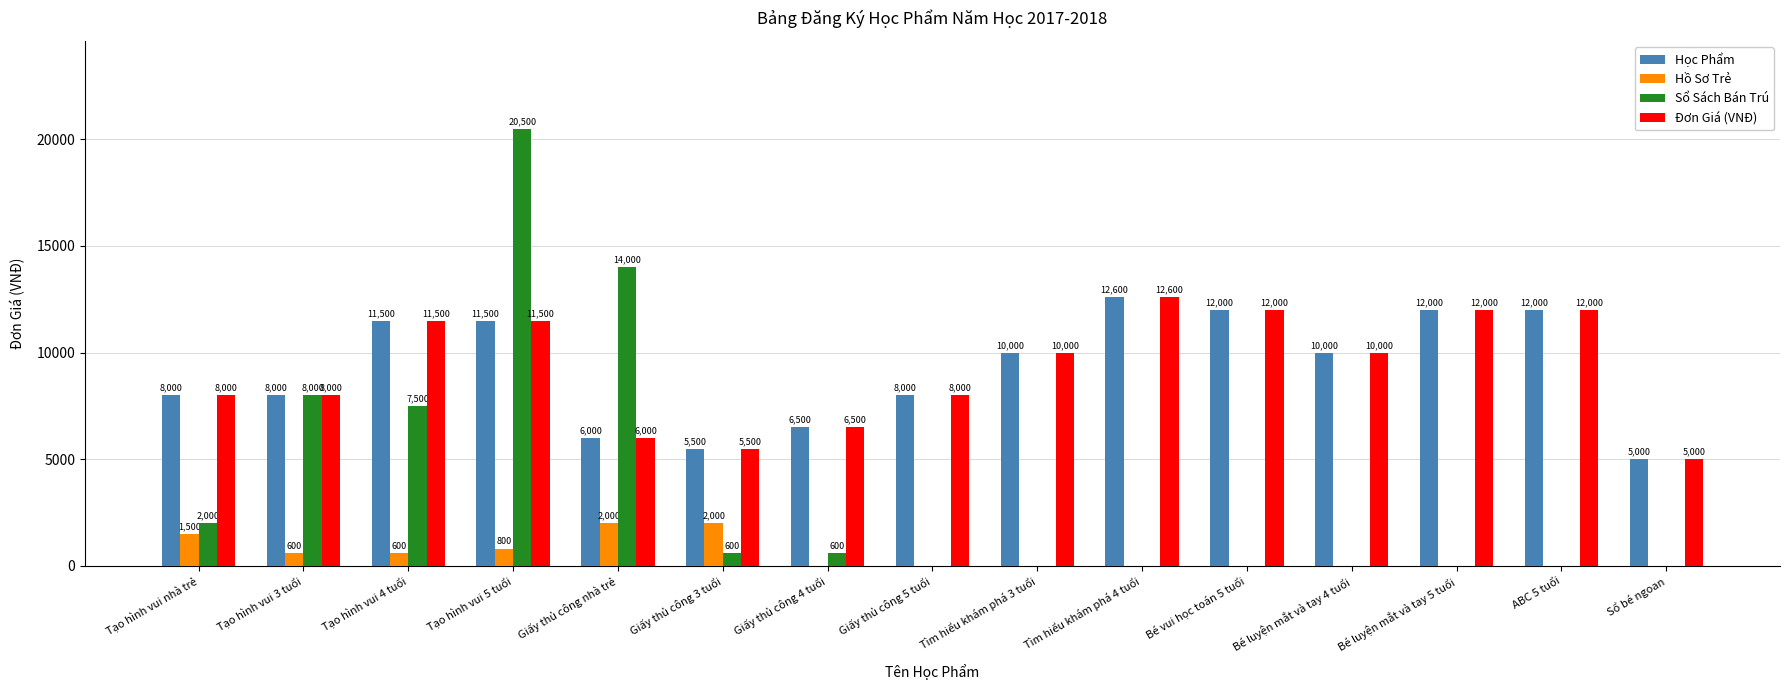

What is the highest value of the Đơn Giá (VNĐ) series?

12600